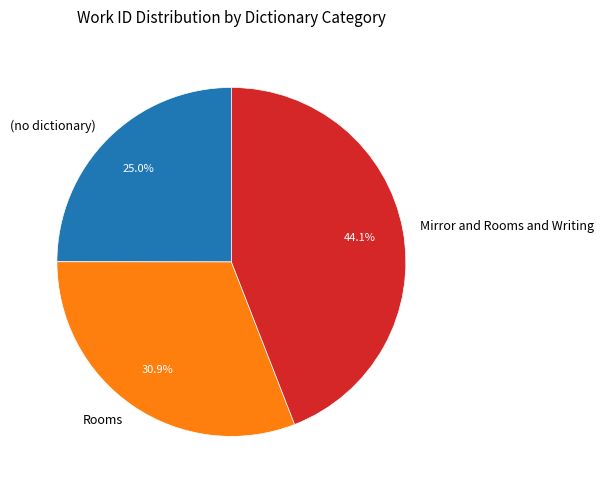

What is the smallest slice in the pie chart?

(no dictionary)